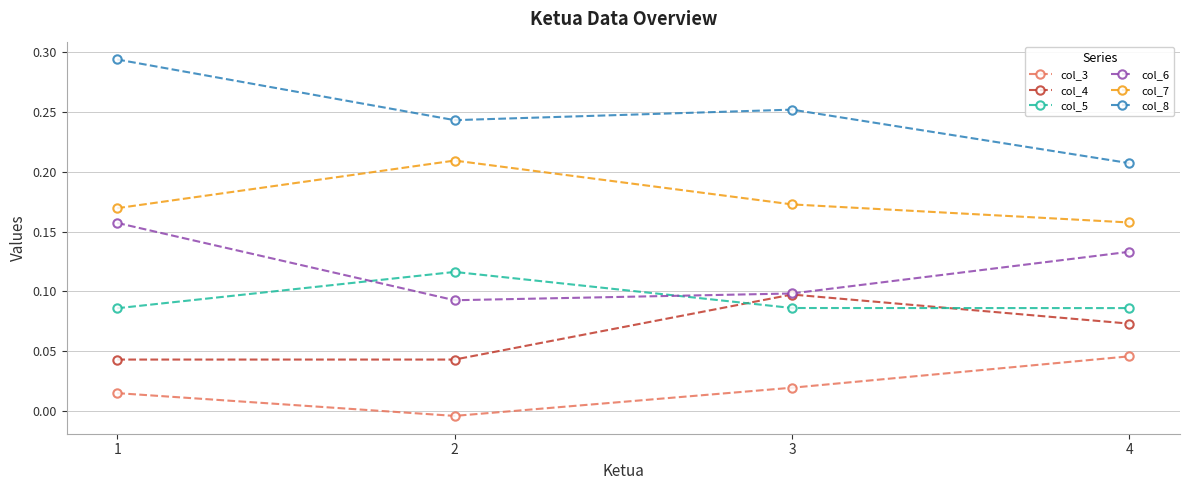

What is the total value across all series at 3?

0.7